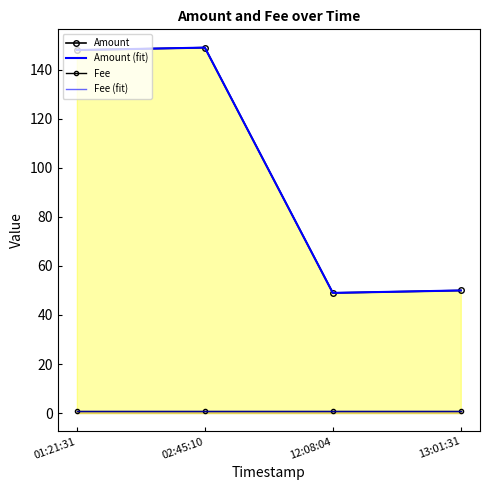

At 12:08:04, list the series in order from largest to smallest.

Amount, Amount (fit), Fee, Fee (fit)